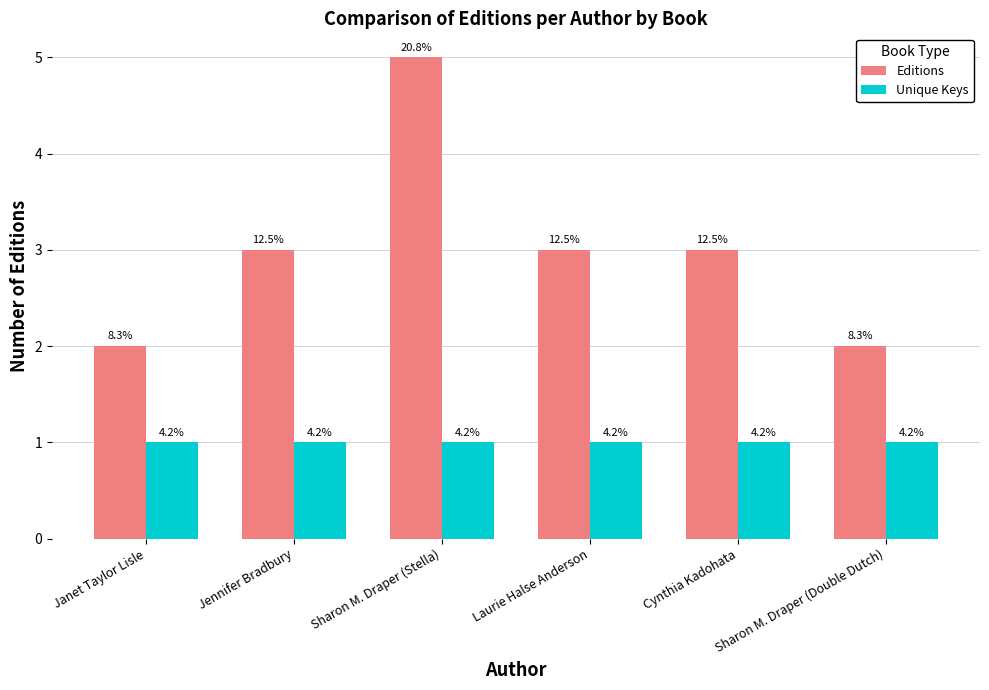

At which category does the chart reach its minimum across all series?

Janet Taylor Lisle